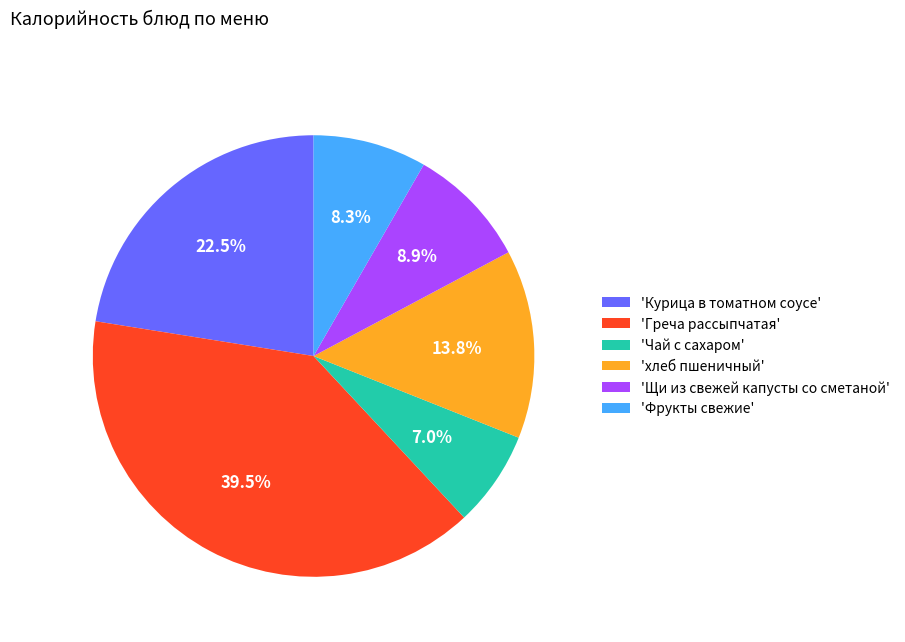

Which has a higher value, 'Чай с сахаром' or 'Греча рассыпчатая'?

'Греча рассыпчатая'